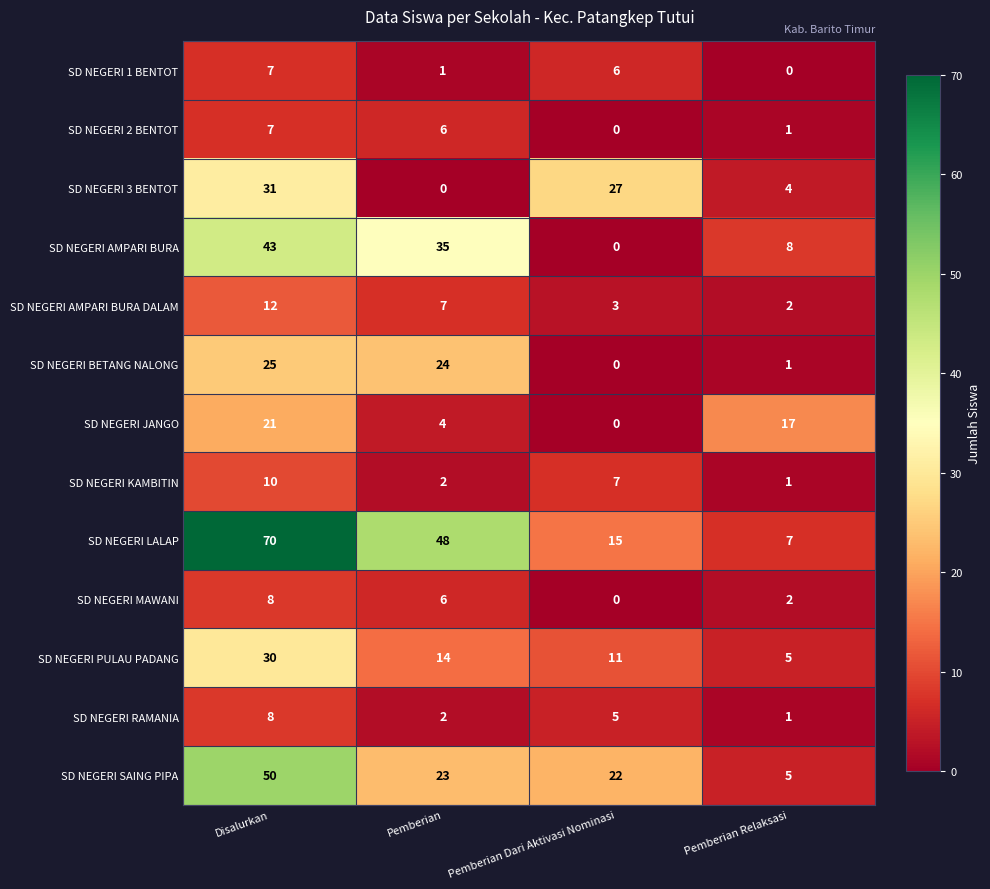

Which series has the widest spread of values?

SD NEGERI LALAP